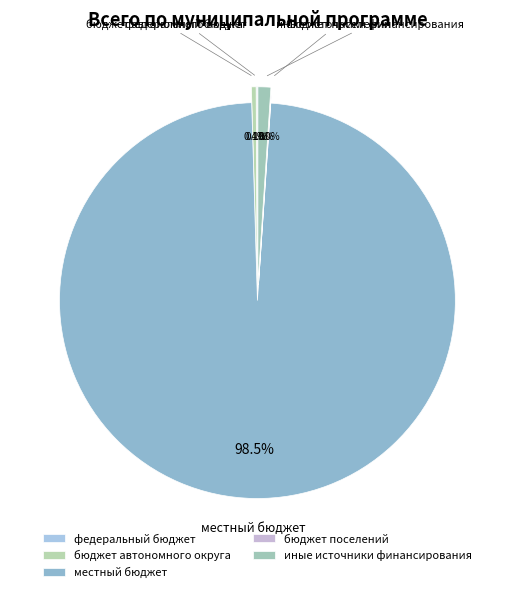

Is it true that федеральный бюджет is 0% of the pie?

True